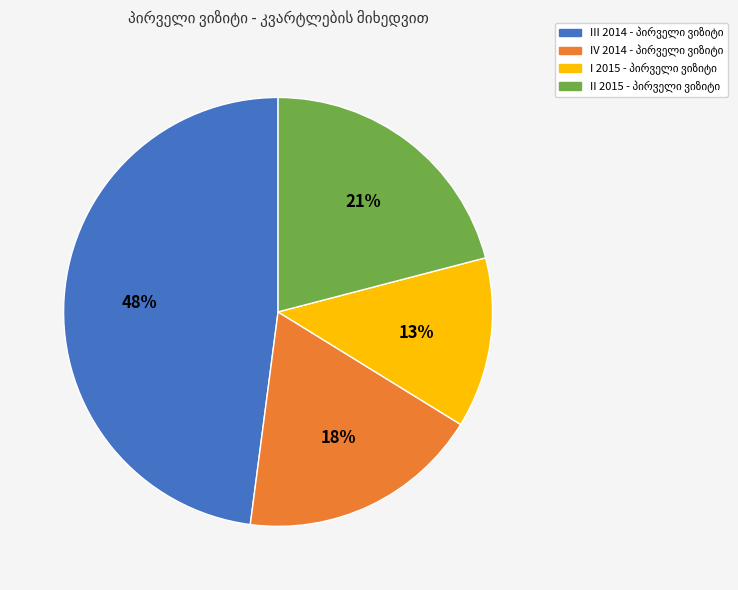

Rank the categories by value from lowest to highest.

I 2015, IV 2014, II 2015, III 2014